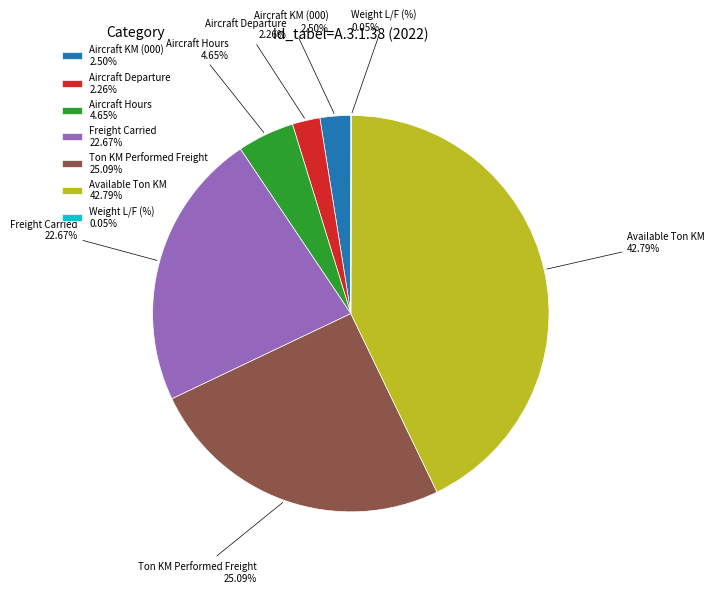

To the nearest percent, what is the difference between the largest and smallest slice percentages?

43%